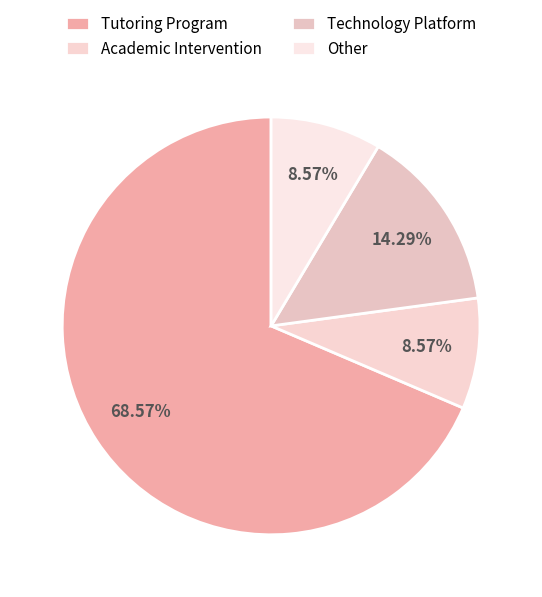

True or false: Other accounts for 9% of the total.

True